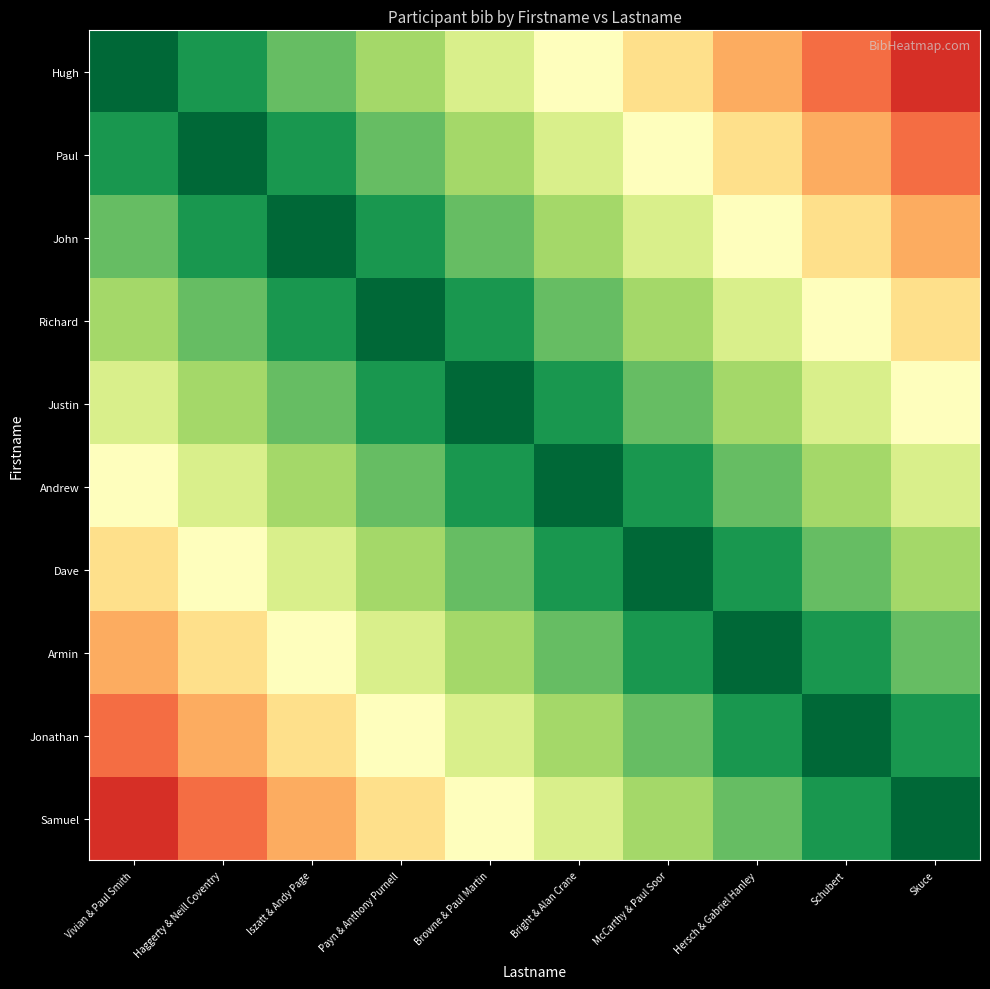

How many distinct data groups are displayed?

10